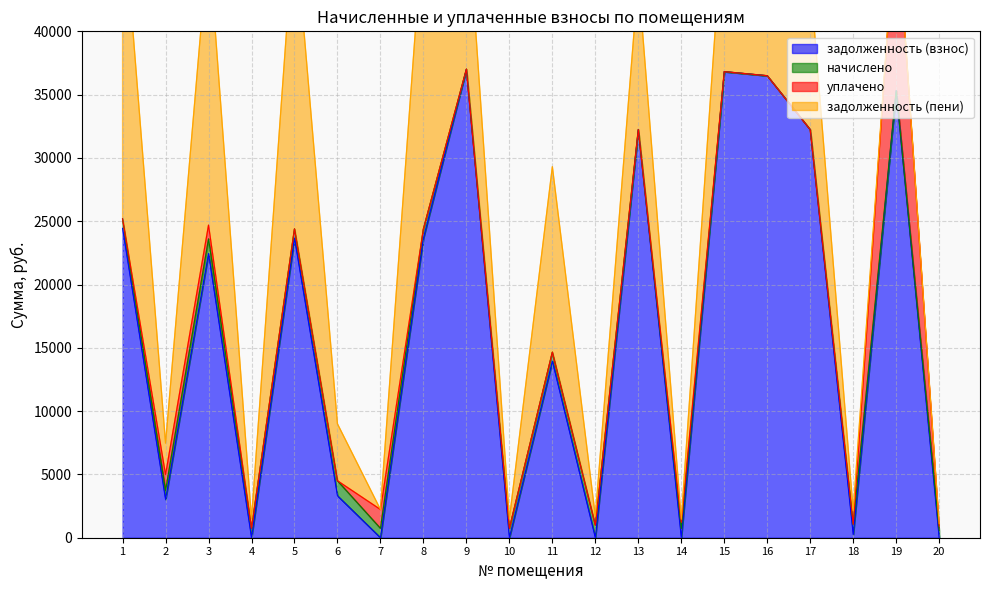

What is the highest value of the задолженность (взнос) series?

37009.3